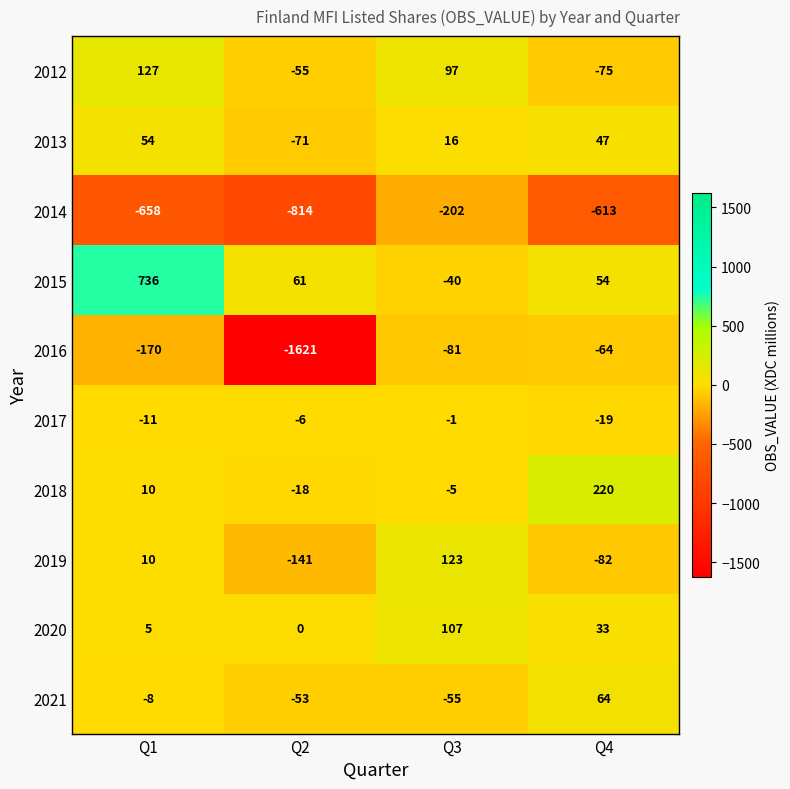

The 2020 series shows 169 at Q3. True or false?

False